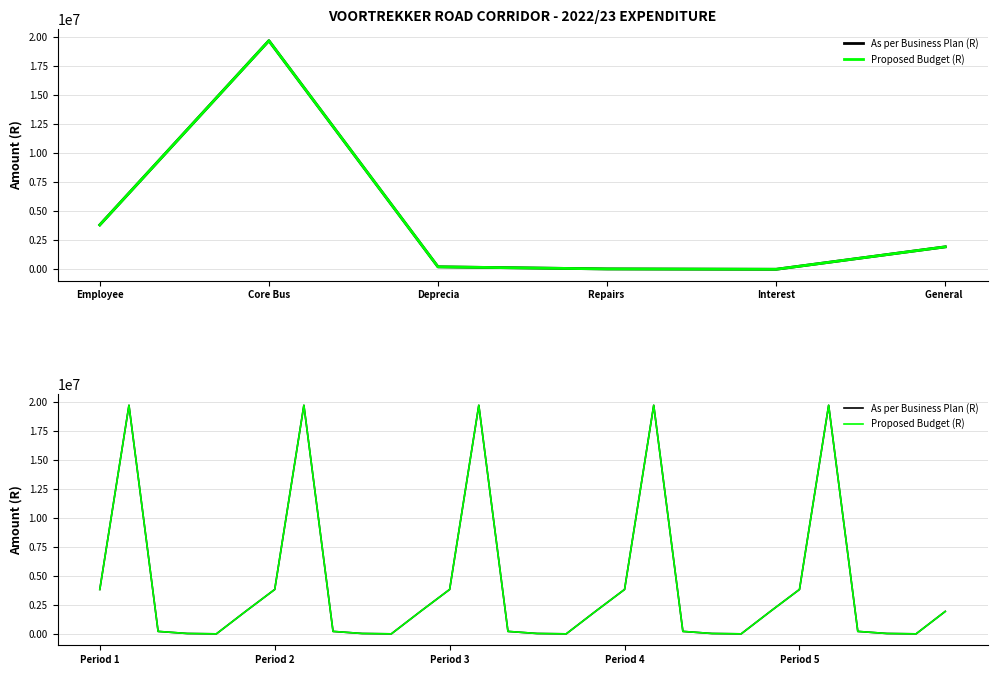

How many values in the Proposed Budget (R) series exceed 1933580?

10